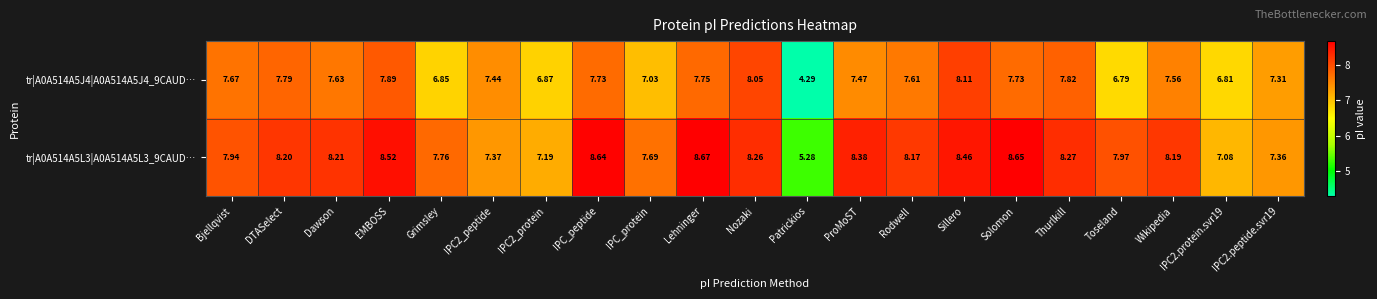

At which label does tr|A0A514A5L3|A0A514A5L3_9CAUD… reach its minimum?

Patrickios